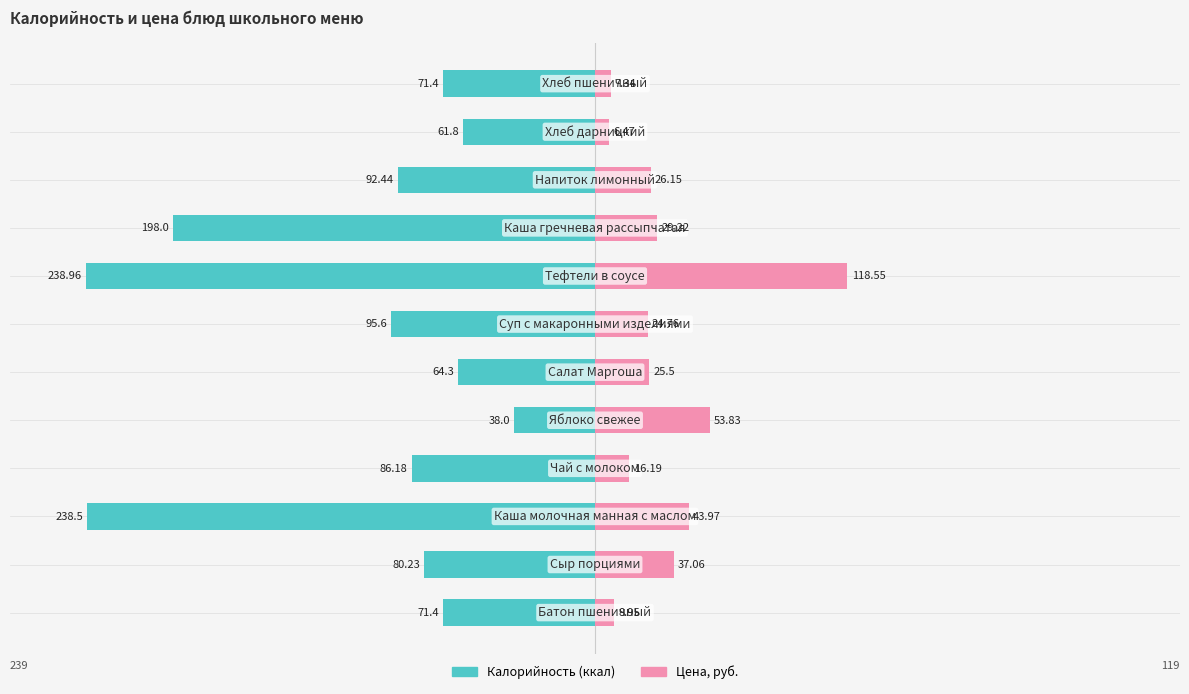

What is the difference between the maximum and minimum values in the Калорийность series?

201.0